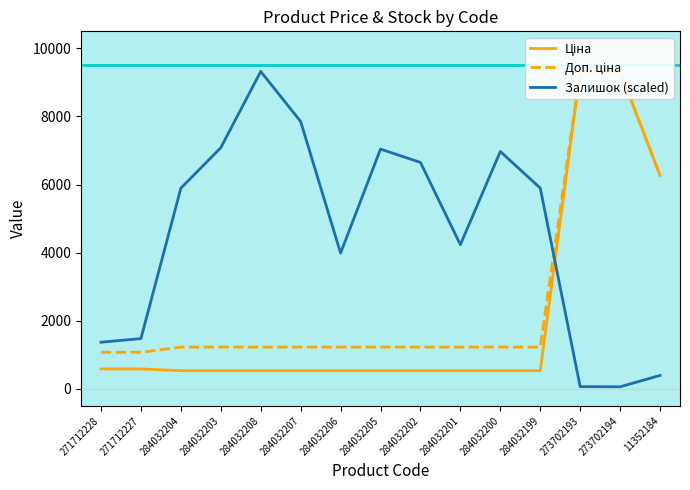

Rank the series by their average value, from highest to lowest.

Залишок (scaled), Доп. ціна, Ціна